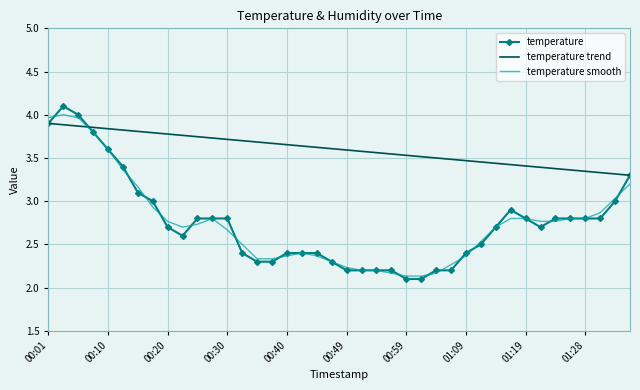

Which series has the widest spread of values?

temperature